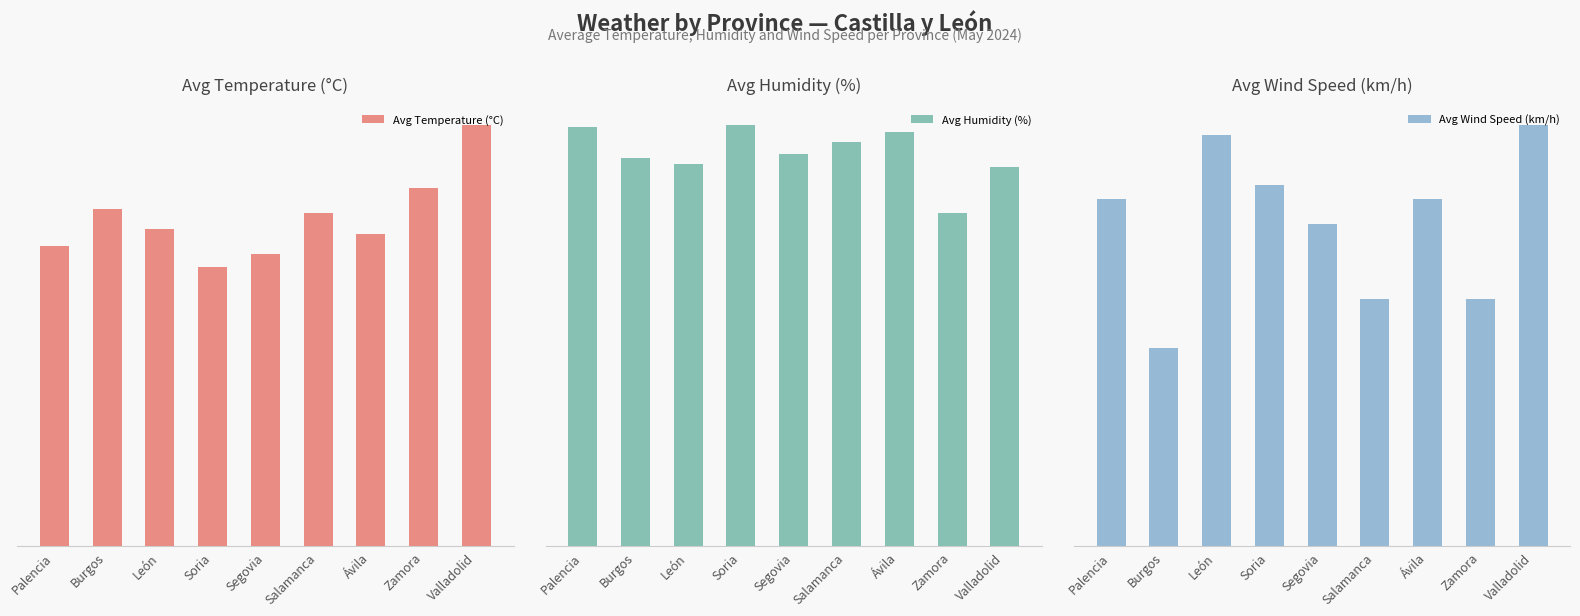

Is it true that Avg Wind Speed (km/h) equals 6.5 at Segovia?

True